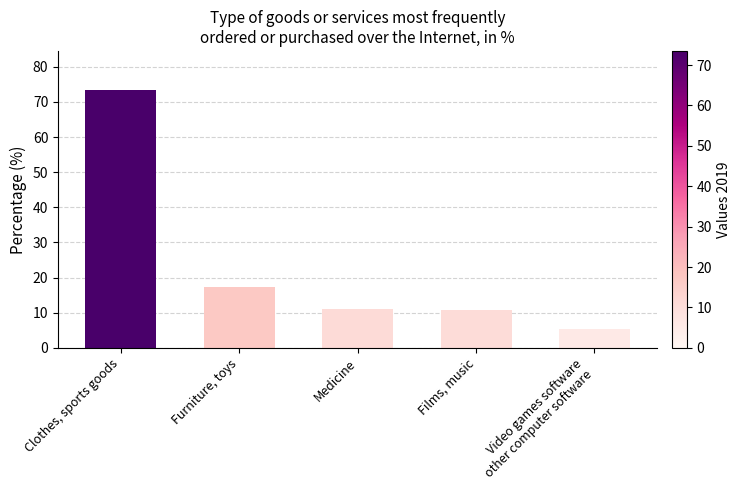

What is the sum of the values at Films, music and Medicine?

21.8